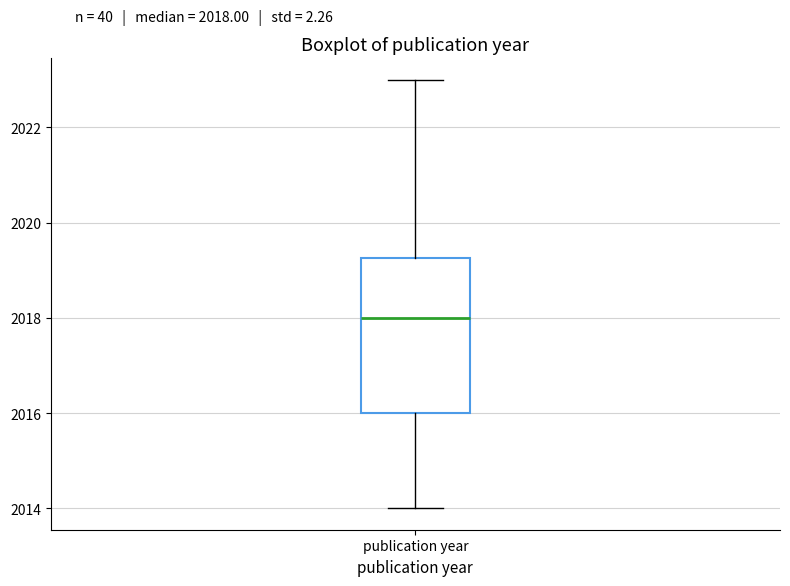

Transcribe this box plot: give where the median line is, the range the box spans, and where the two whiskers end, as read against the y-axis. The values are not printed on the chart, so give them approximately, as read against the axis.

median 2018.0, box 2016.0 to 2019.2, whiskers 2014.0 to 2023.0